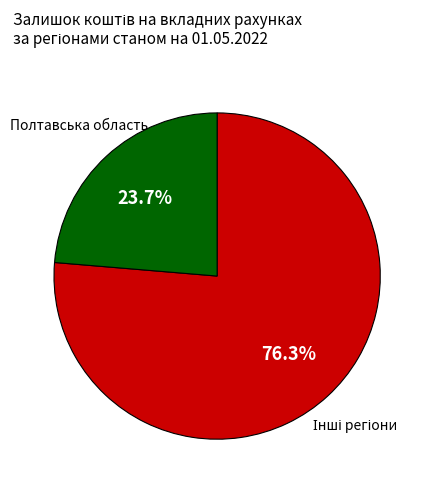

What is the smallest slice in the pie chart?

Полтавська область